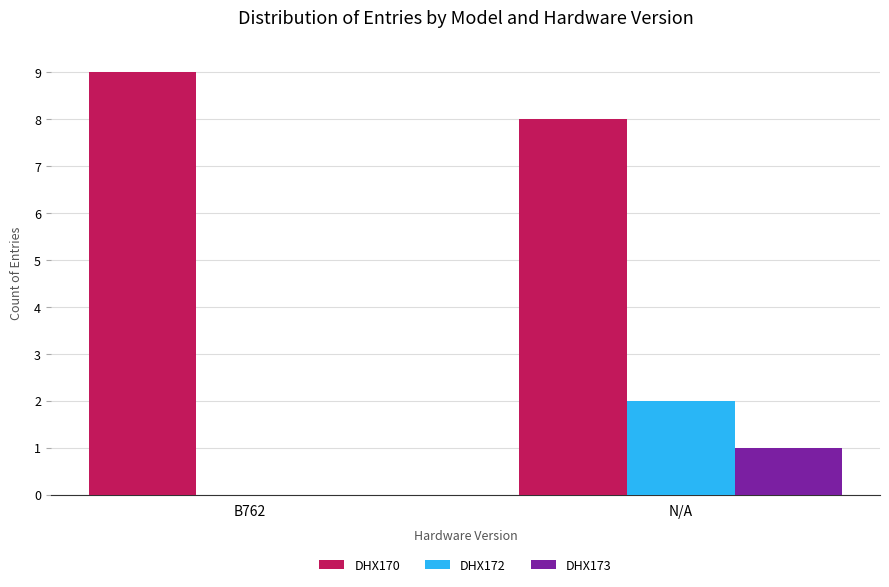

At which category is the sum across all series the highest?

N/A